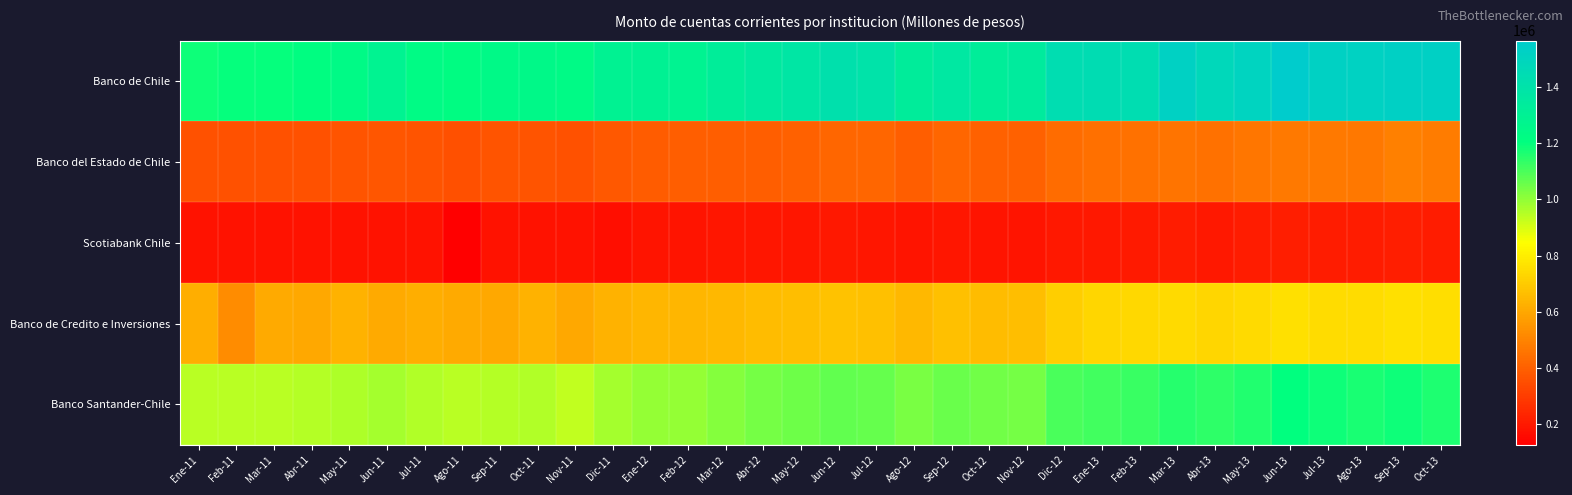

Reading left to right, extract all data points from this chart.

Banco de Chile: Ene-11=1185752.7	Feb-11=1195808.1	Mar-11=1198885.0	Abr-11=1215828.9	May-11=1234991.0	Jun-11=1285844.7	Jul-11=1230098.3	Ago-11=1221989.9	Sep-11=1244677.0	Oct-11=1250726.0	Nov-11=1237860.1	Dic-11=1291307.5	Ene-12=1298825.5	Feb-12=1286721.2	Mar-12=1328895.3	Abr-12=1353052.3	May-12=1375961.3	Jun-12=1415860.2	Jul-12=1398482.3	Ago-12=1335259.5	Sep-12=1367622.2	Oct-12=1328234.6	Nov-12=1343765.2	Dic-12=1441480.7	Ene-13=1446822.6	Feb-13=1440789.0	Mar-13=1527224.9	Abr-13=1478400.4	May-13=1505496.8	Jun-13=1566800.1	Jul-13=1522059.7	Ago-13=1519473.4	Sep-13=1530243.4	Oct-13=1529859.6
Banco del Estado de Chile: Ene-11=359444.4	Feb-11=359325.5	Mar-11=360968.3	Abr-11=359296.5	May-11=364248.9	Jun-11=369092.2	Jul-11=361625.1	Ago-11=352671.9	Sep-11=364425.4	Oct-11=362648.7	Nov-11=359039.2	Dic-11=376480.3	Ene-12=388693.4	Feb-12=389807.2	Mar-12=392107.5	Abr-12=393425.6	May-12=401527.2	Jun-12=411897.4	Jul-12=411931.1	Ago-12=389604.1	Sep-12=415512.2	Oct-12=404374.6	Nov-12=405125.3	Dic-12=431127.3	Ene-13=441566.1	Feb-13=447733.0	Mar-13=455216.8	Abr-13=447793.7	May-13=457619.0	Jun-13=472272.2	Jul-13=472533.4	Ago-13=465014.2	Sep-13=486790.9	Oct-13=476200.4
Scotiabank Chile: Ene-11=175083.4	Feb-11=175773.2	Mar-11=176760.8	Abr-11=178669.5	May-11=179495.6	Jun-11=180091.8	Jul-11=177579.6	Ago-11=124340.3	Sep-11=176024.7	Oct-11=177990.5	Nov-11=175907.2	Dic-11=164839.0	Ene-12=185142.0	Feb-12=185600.0	Mar-12=186631.7	Abr-12=187193.8	May-12=190898.9	Jun-12=194526.9	Jul-12=191639.2	Ago-12=184865.2	Sep-12=189989.3	Oct-12=185716.2	Nov-12=185764.9	Dic-12=195823.1	Ene-13=197019.2	Feb-13=198182.5	Mar-13=203323.5	Abr-13=194332.8	May-13=206369.1	Jun-13=209472.7	Jul-13=207237.9	Ago-13=204690.7	Sep-13=209729.4	Oct-13=205059.3
Banco de Credito e Inversiones: Ene-11=616408.1	Feb-11=523117.5	Mar-11=604159.2	Abr-11=598948.8	May-11=626071.5	Jun-11=607987.5	Jul-11=619151.6	Ago-11=608102.6	Sep-11=599351.7	Oct-11=625915.2	Nov-11=598483.2	Dic-11=627372.8	Ene-12=640305.8	Feb-12=639598.2	Mar-12=645087.1	Abr-12=658130.6	May-12=663377.3	Jun-12=675347.5	Jul-12=667105.7	Ago-12=647754.7	Sep-12=668427.9	Oct-12=657109.6	Nov-12=661227.5	Dic-12=709138.9	Ene-13=727640.3	Feb-13=734983.6	Mar-13=740639.6	Abr-13=730635.7	May-13=740989.1	Jun-13=760728.9	Jul-13=749097.9	Ago-13=748359.9	Sep-13=758355.0	Oct-13=751603.8
Banco Santander-Chile: Ene-11=946399.1	Feb-11=944672.7	Mar-11=946294.1	Abr-11=948474.0	May-11=962518.4	Jun-11=971202.2	Jul-11=954031.0	Ago-11=944085.3	Sep-11=948141.2	Oct-11=953258.7	Nov-11=933626.2	Dic-11=972466.7	Ene-12=993793.2	Feb-12=992103.1	Mar-12=1019817.5	Abr-12=1039365.0	May-12=1052095.9	Jun-12=1070713.8	Jul-12=1061281.5	Ago-12=1036556.7	Sep-12=1055520.2	Oct-12=1045809.3	Nov-12=1040360.8	Dic-12=1100394.5	Ene-13=1114303.2	Feb-13=1124572.6	Mar-13=1151667.3	Abr-13=1139551.0	May-13=1160901.0	Jun-13=1200551.5	Jul-13=1185502.0	Ago-13=1171788.8	Sep-13=1185692.9	Oct-13=1163909.6